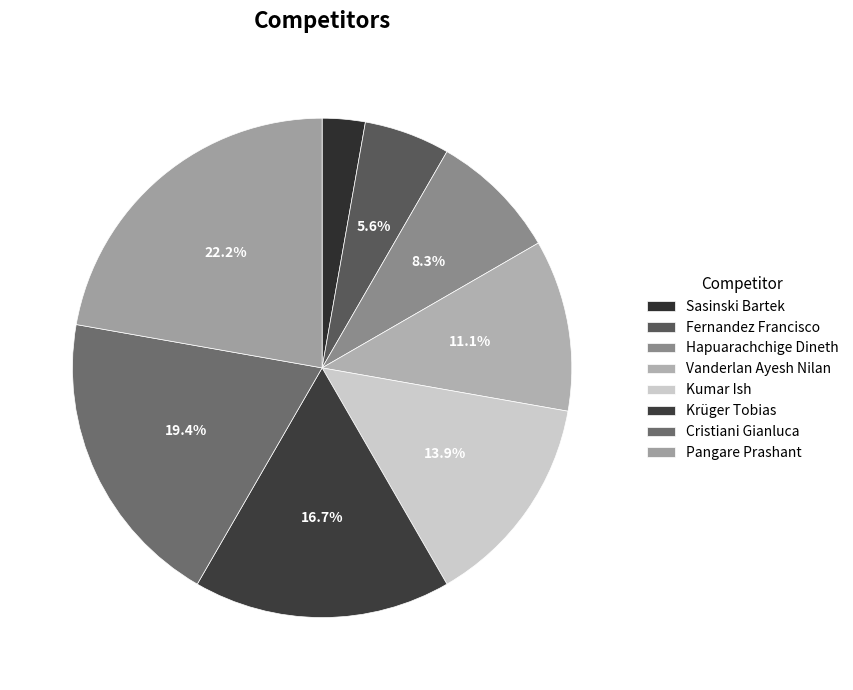

To the nearest percent, what portion does Cristiani Gianluca represent?

19%